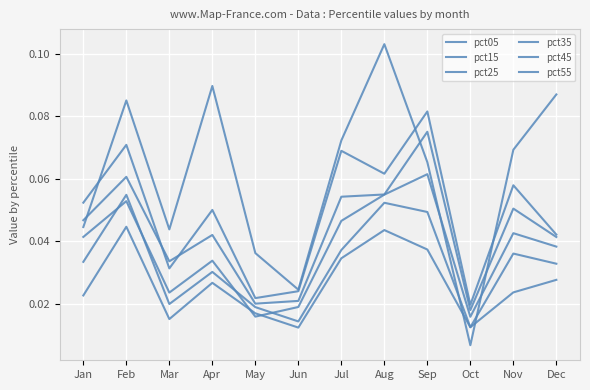

Does the chart have visible grid lines?

Yes